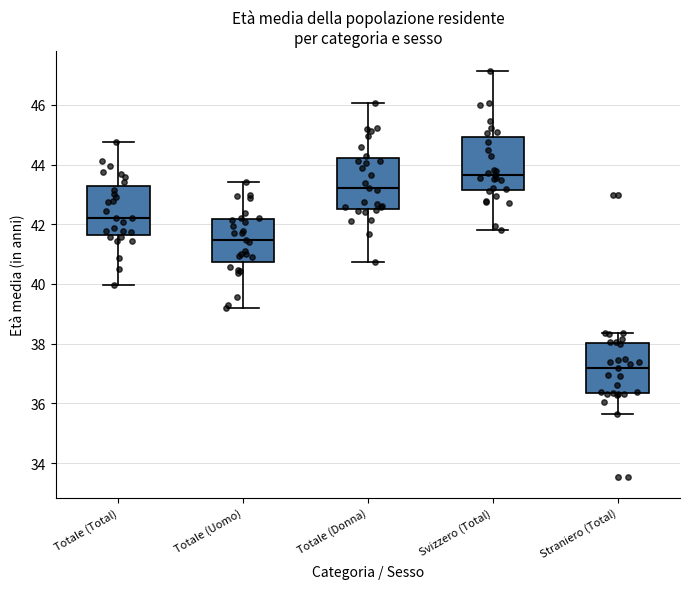

Where does the lower whisker of the box for Totale (Total) end on the y-axis? The values are not printed on the chart, so give them approximately, as read against the axis.

40.0